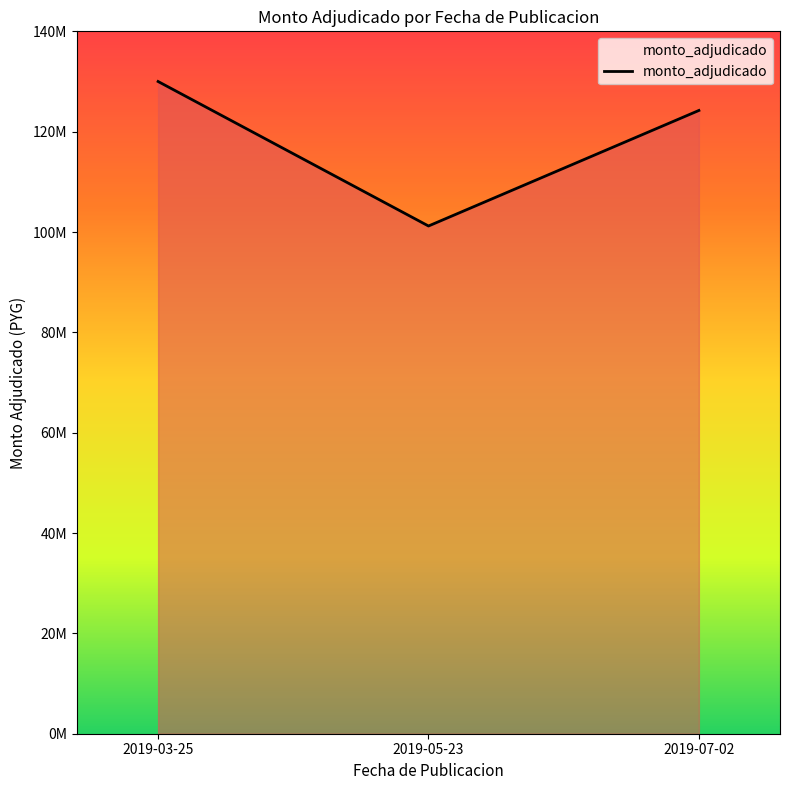

Rank the categories by value from highest to lowest.

2019-03-25, 2019-07-02, 2019-05-23